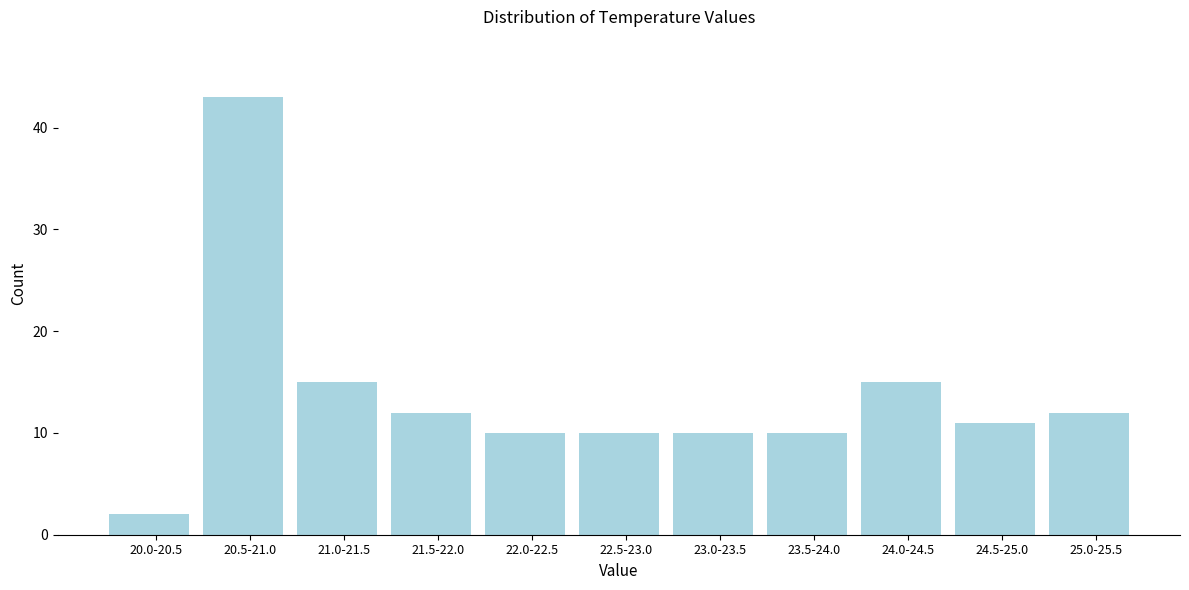

Reading left to right, extract all data points from this chart.

2	43	15	12	10	10	10	10	15	11	12